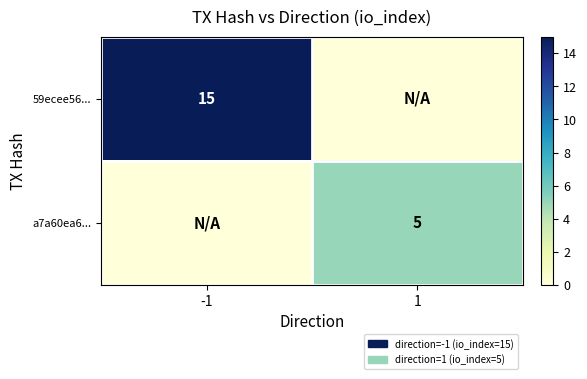

Is the value of 59ecee56... at -1 greater than the value of a7a60ea6... at 1?

Yes